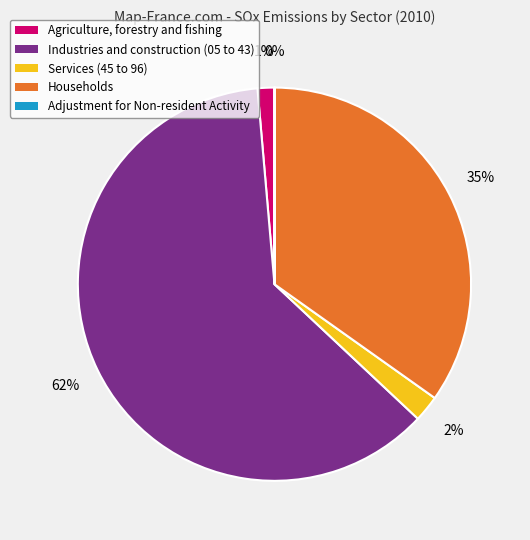

Is Industries and construction the majority of the pie?

Yes